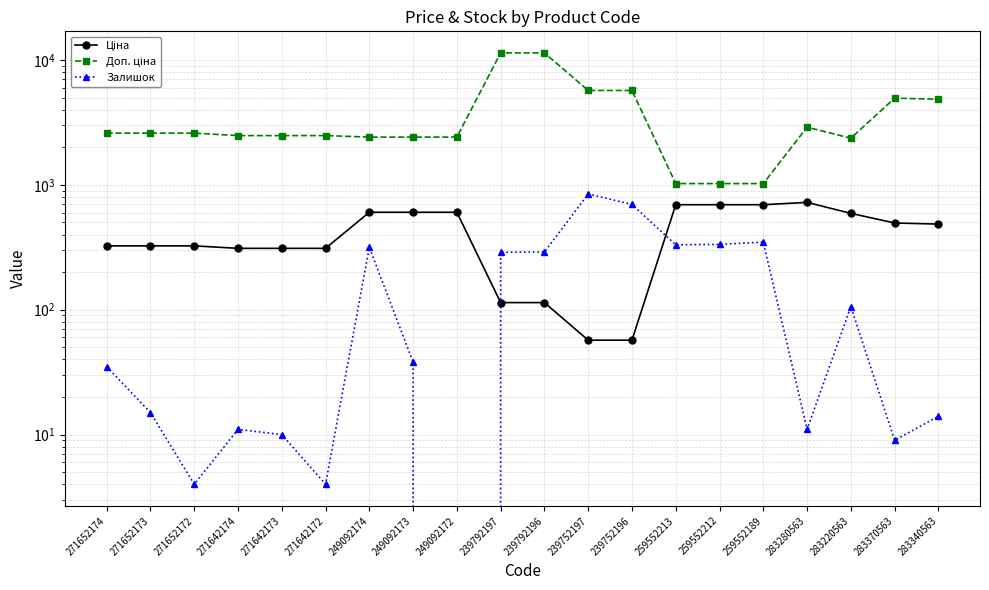

True or false: Ціна has a value of 813.9 at 283220563.

False